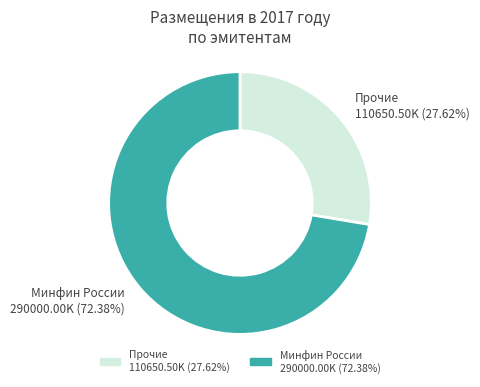

Is there a majority slice in this chart?

Yes